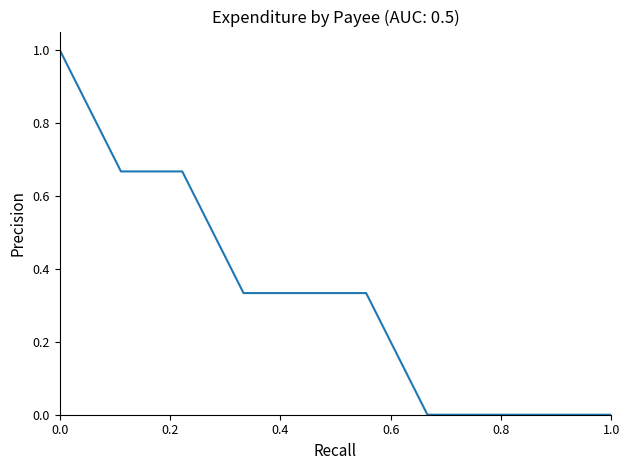

Does the chart display data point markers on the line(s)?

No